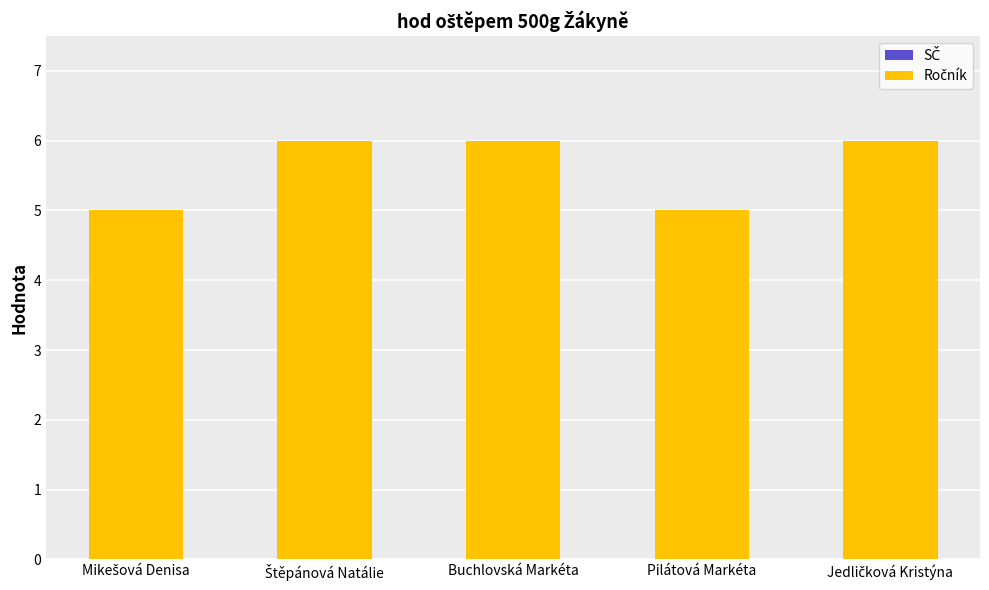

What is the smallest value displayed?

5